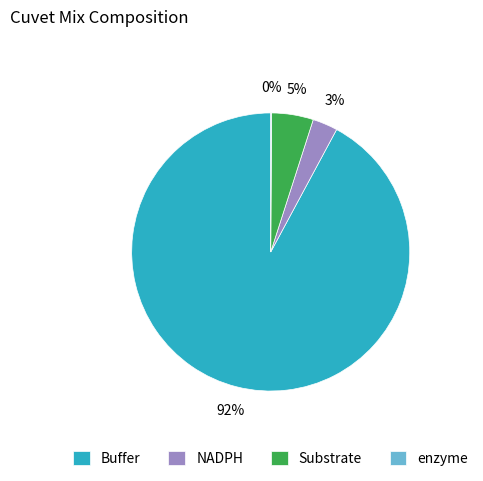

True or false: Substrate accounts for 5% of the total.

True